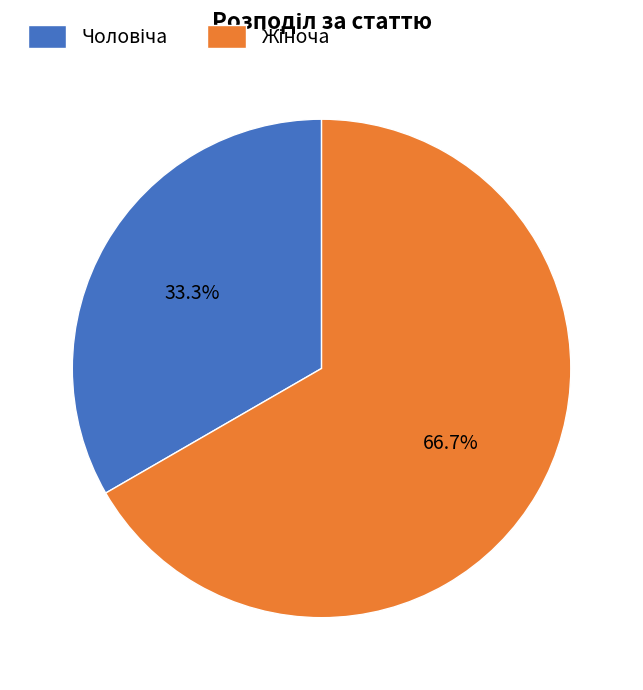

Is there a majority slice in this chart?

Yes